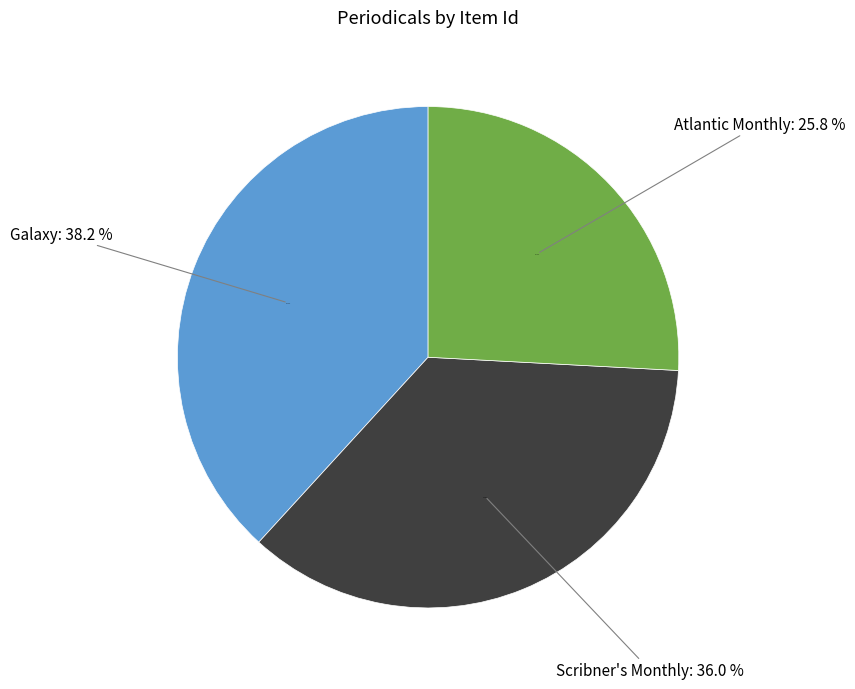

Approximately how many times larger is the value at Atlantic Monthly compared to Galaxy?

0.7